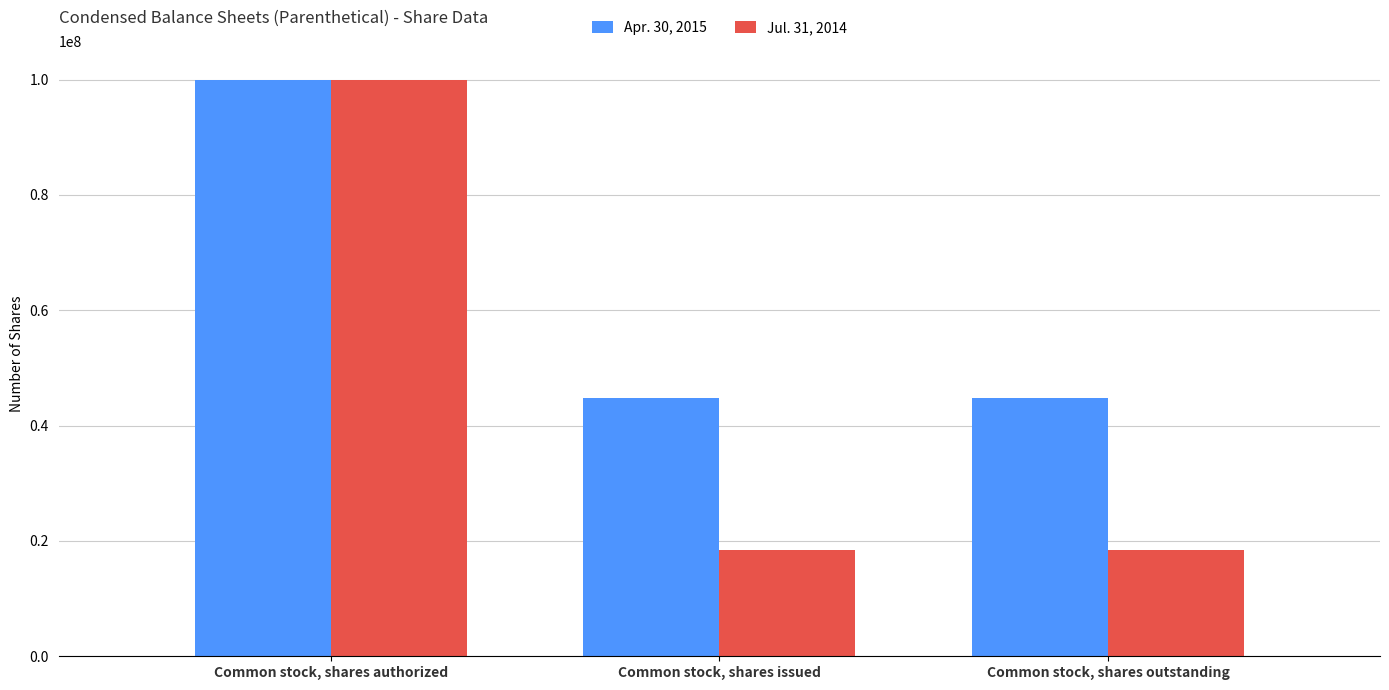

What is the greatest value displayed?

100000000